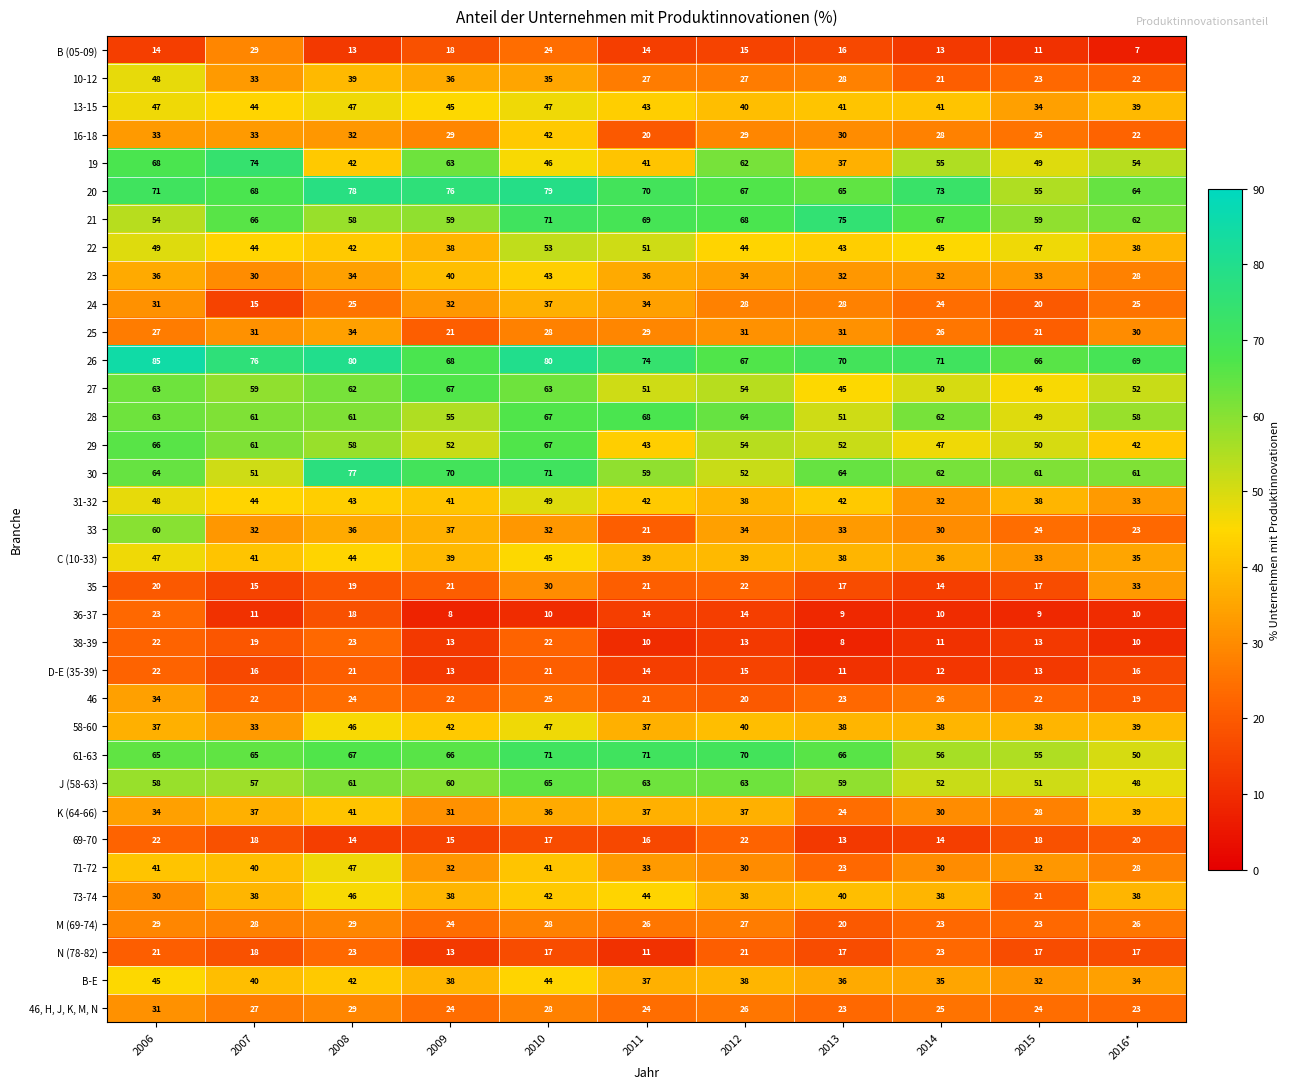

Is it true that 35 equals 17 at 2015?

True